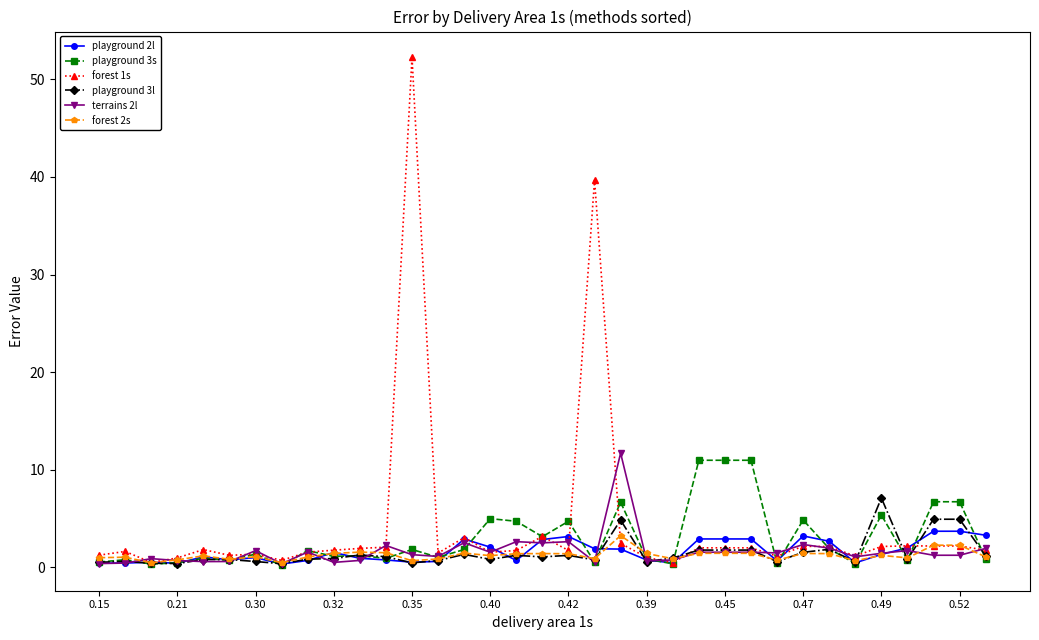

Count the number of categories in the chart.

35